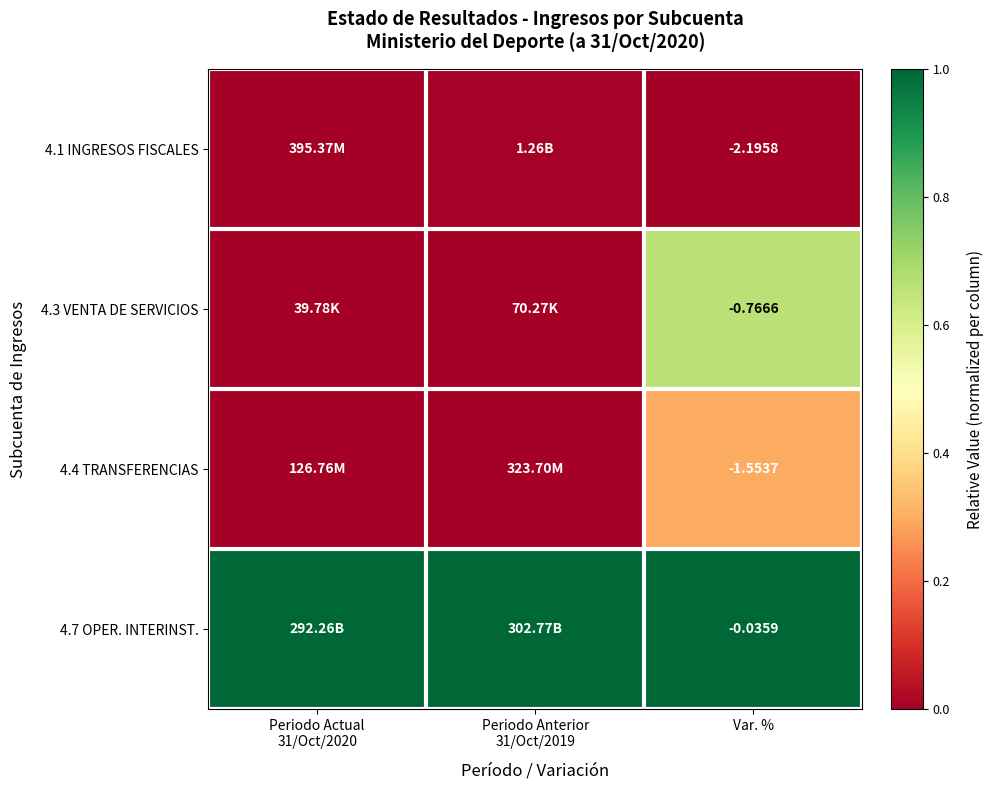

True or false: 4.3 VENTA DE SERVICIOS has a value of 0.0 at Periodo Actual 31/Oct/2020.

True